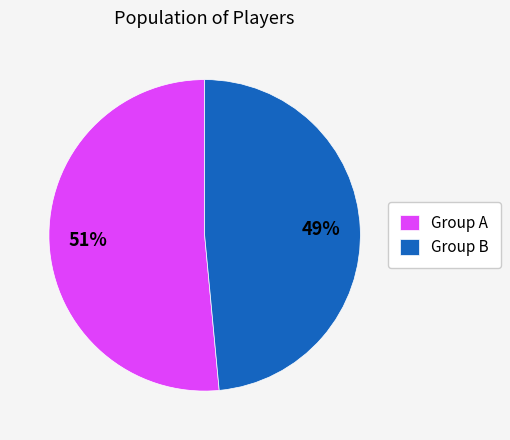

To the nearest percent, what portion does Group A represent?

51%